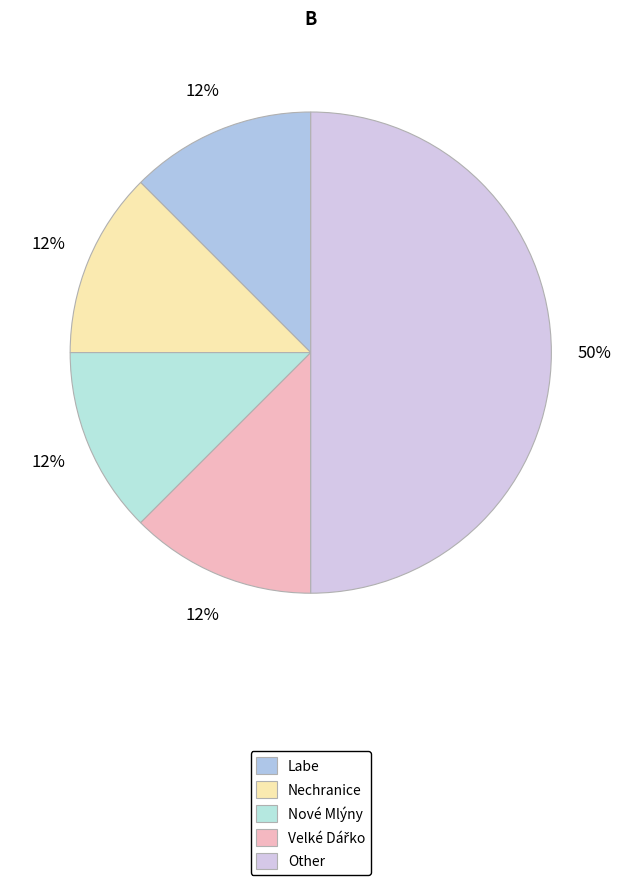

Which has a higher value, Nové Mlýny or Other?

Other